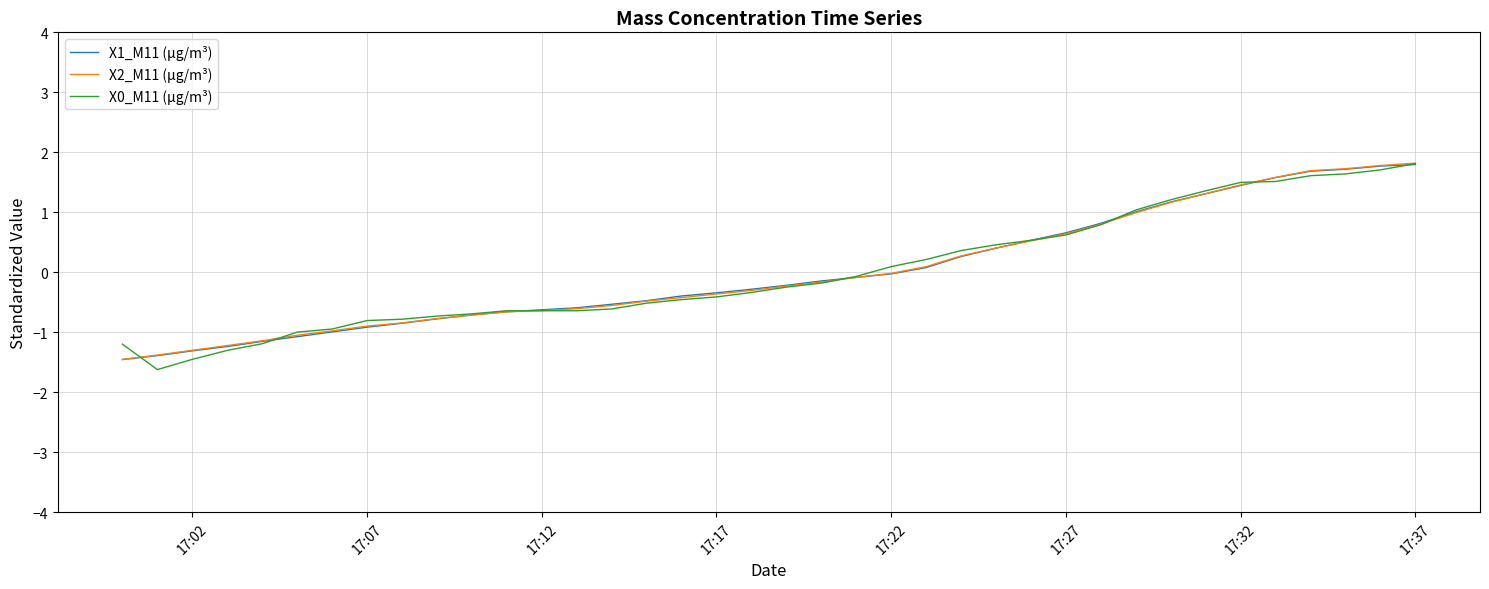

What is the highest value of the X1_M11 (μg/m³) series?

1.8